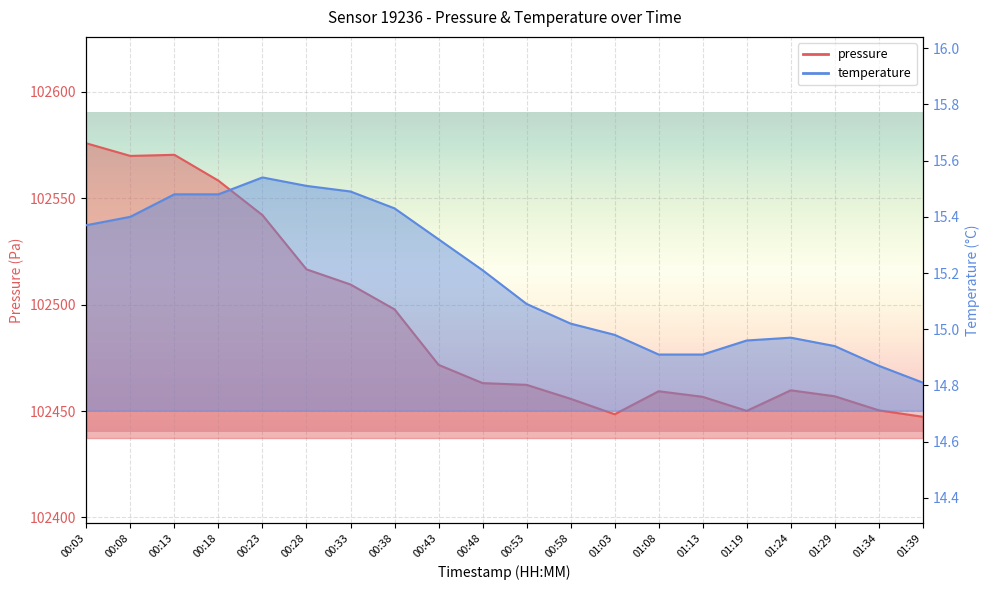

What is the value of the temperature point at the 3rd from the left?

15.5